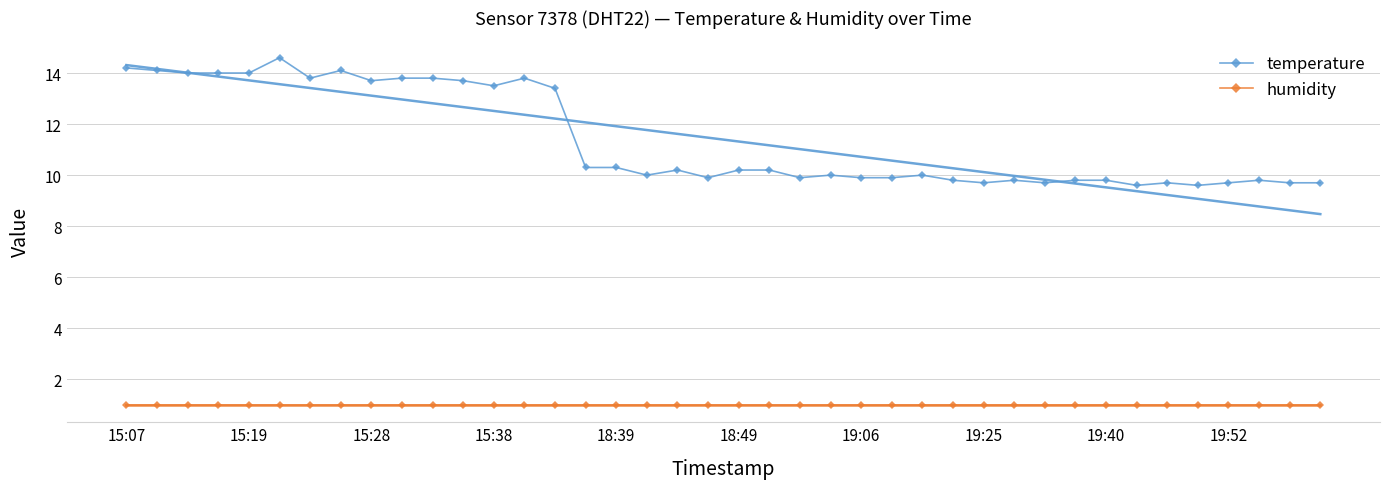

True or false: temperature has more than 0 interior local peaks.

True